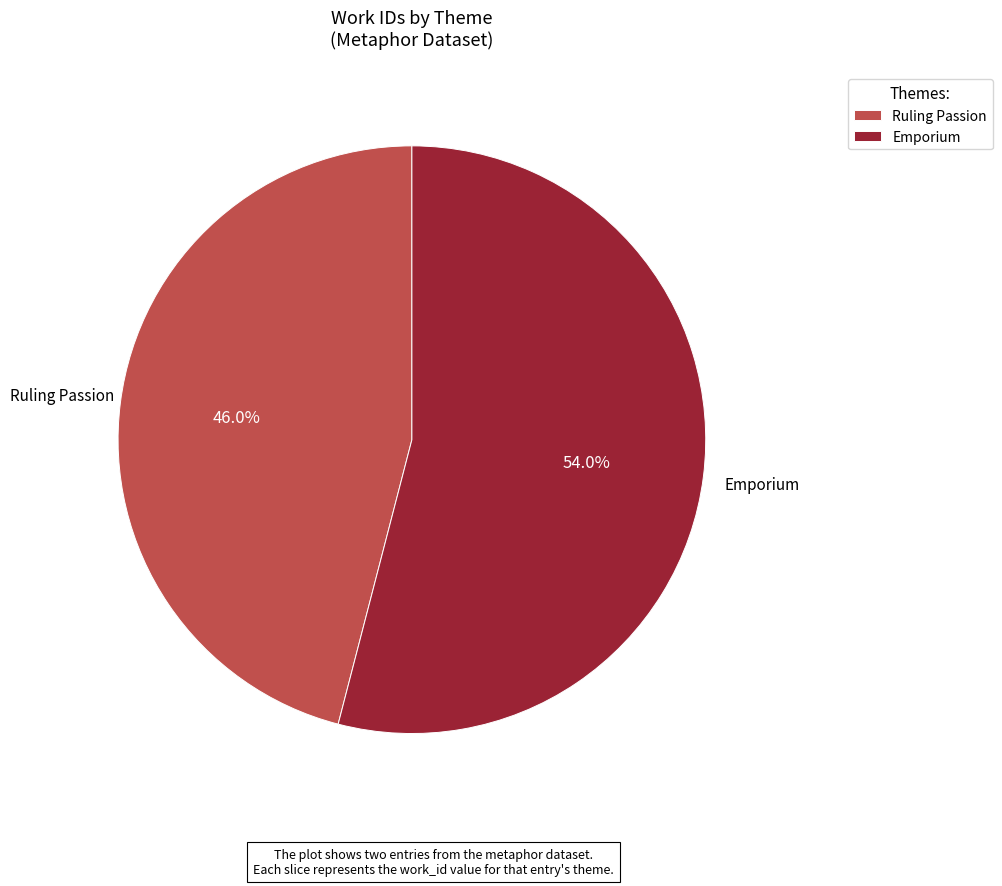

What percentage is the Emporium slice, to the nearest percent?

54%